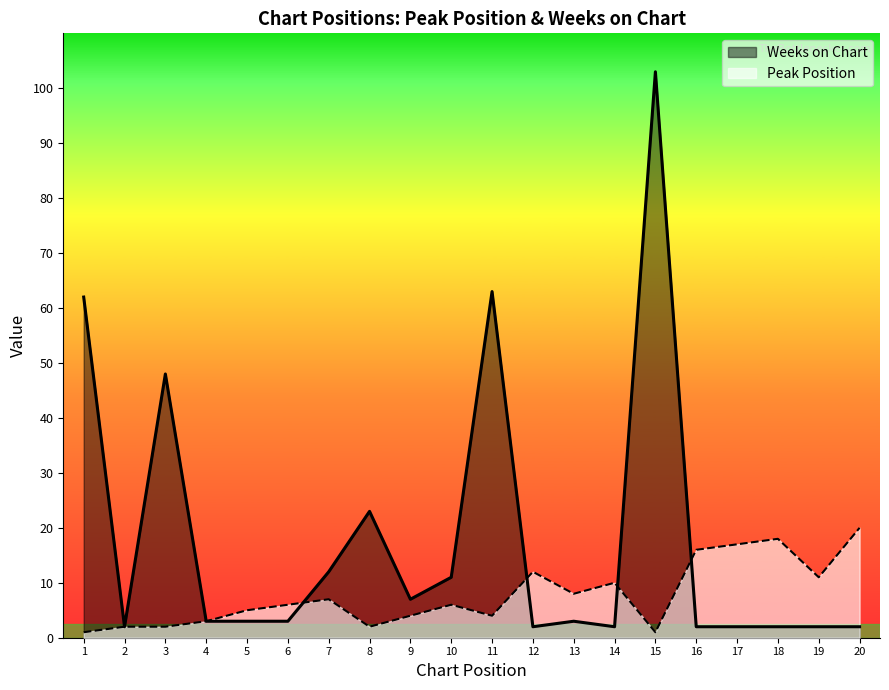

How many lines are shown in the chart?

2